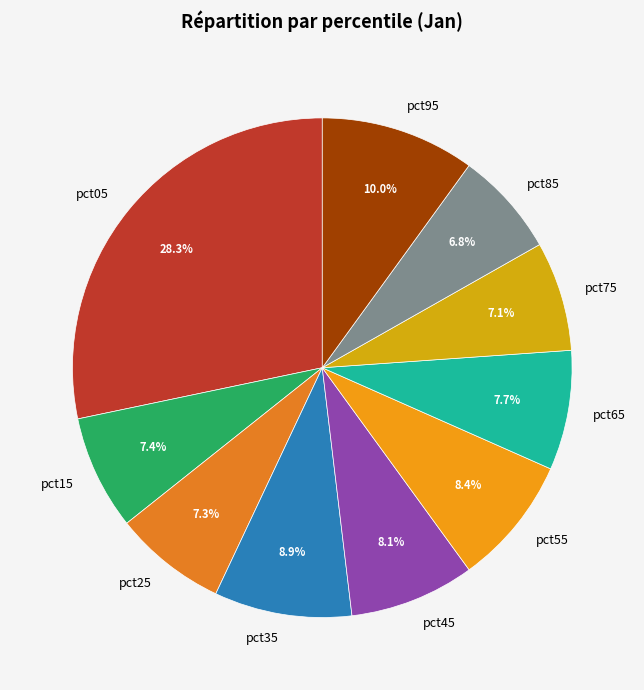

To the nearest percent, what is the combined percentage of pct65 and pct75?

15%